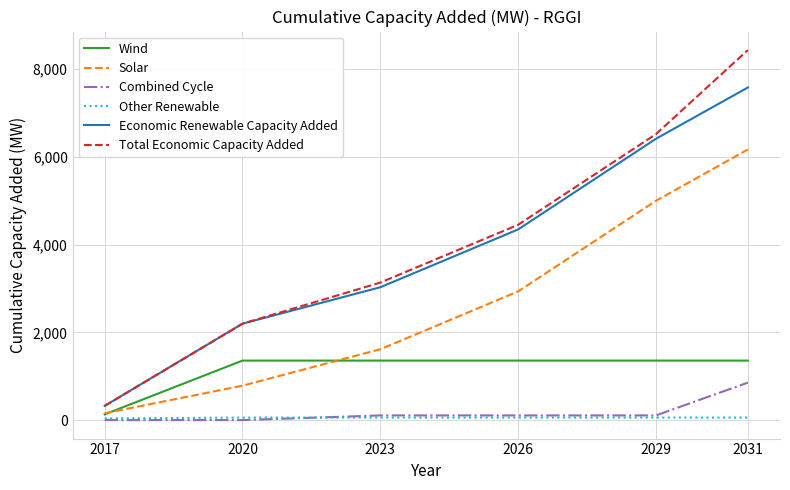

What is the minimum value for Economic Renewable Capacity Added?

323.1